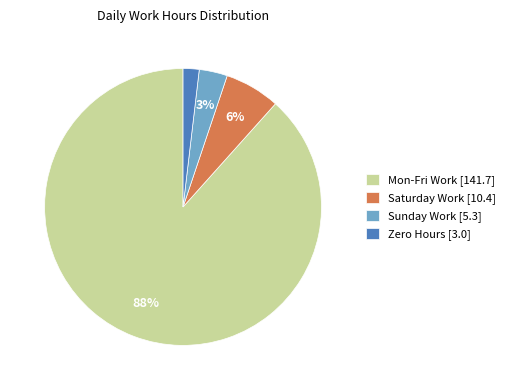

True or false: Zero Hours [3.0] accounts for 2% of the total.

True